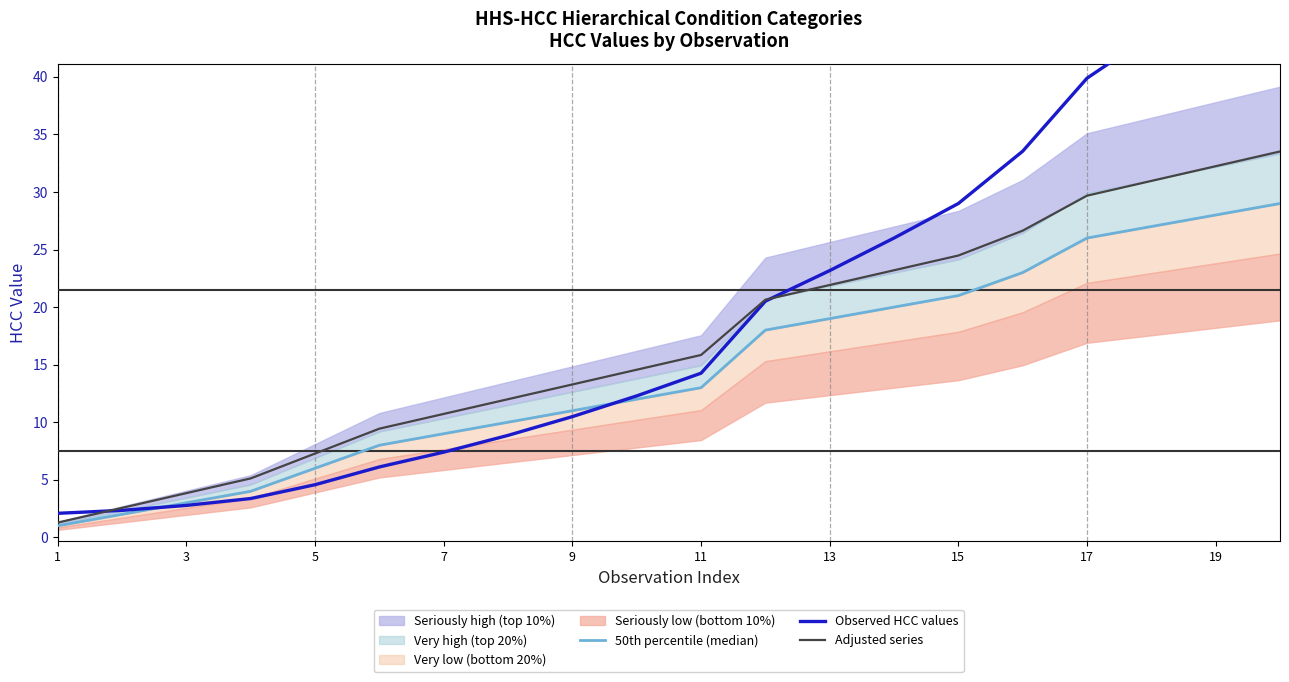

Rank the series by their maximum value, from highest to lowest.

Observed HCC values, Adjusted series, 50th percentile (median)